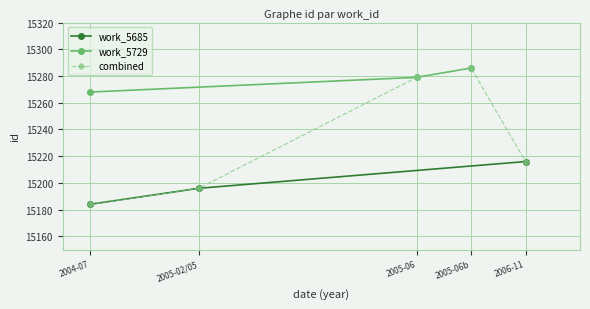

Where is work_5685 nearest to the value 15200?

2005-02/05